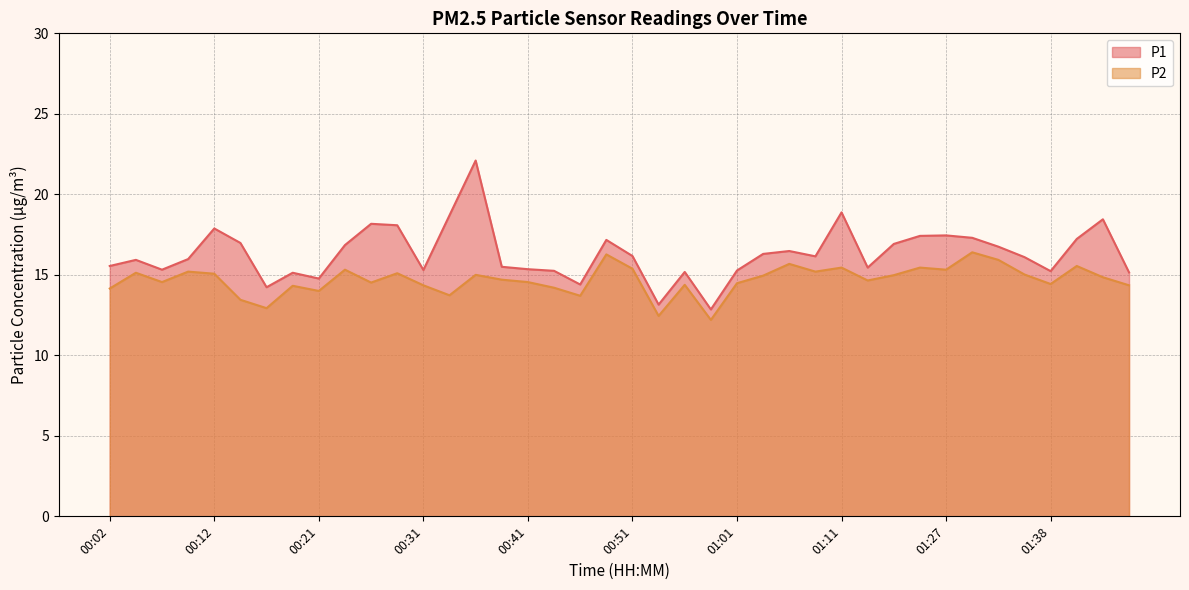

What is the average value of the P1 series?

16.3